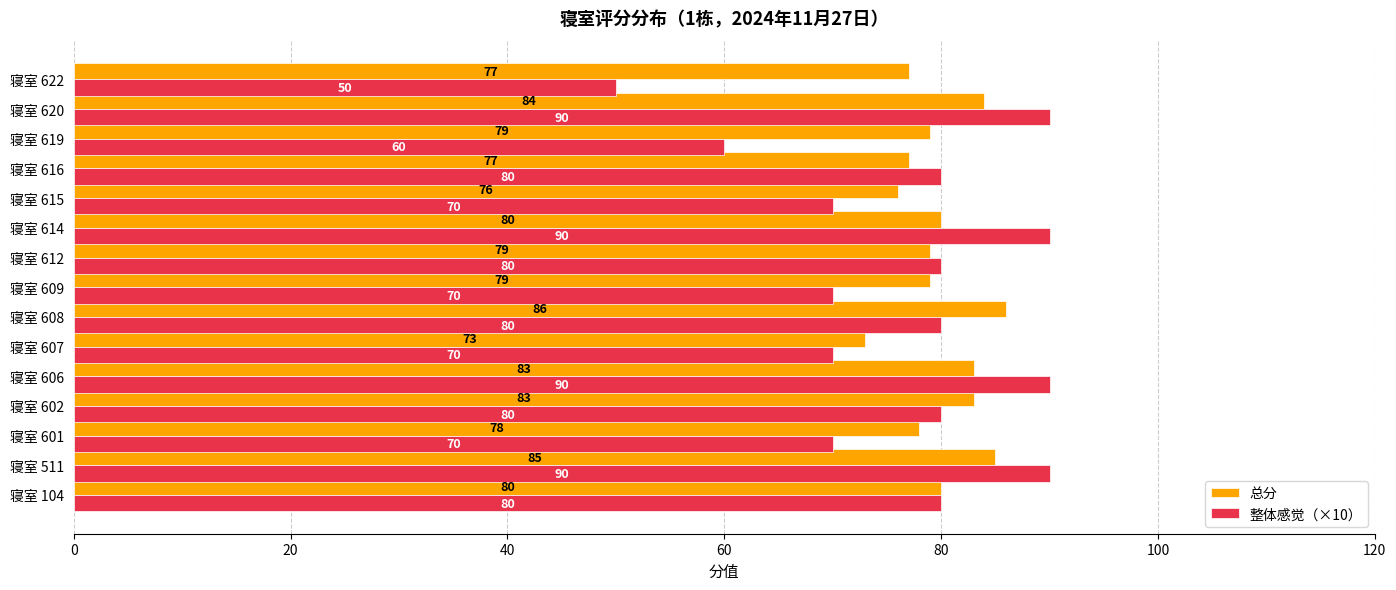

What is the difference between the maximum and minimum values in the 总分 series?

13